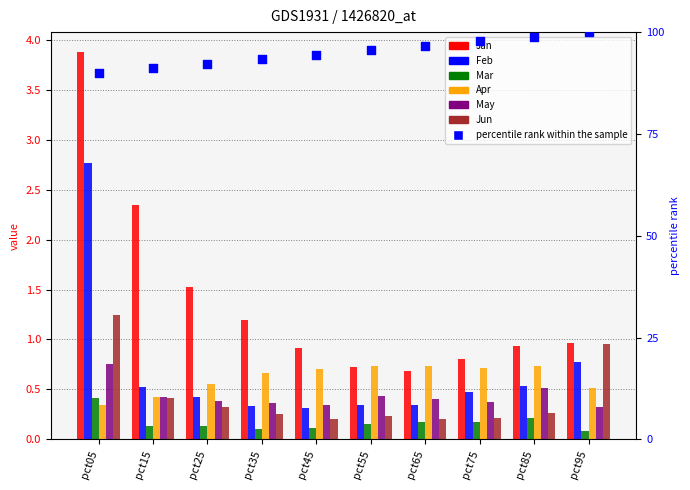

Is the value of Jan at pct35 greater than the value of Apr at pct85?

Yes